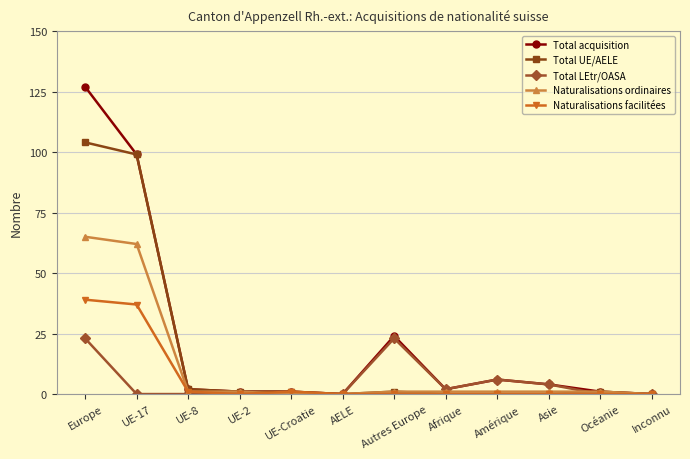

Is it true that Total acquisition equals 0 at Inconnu?

True